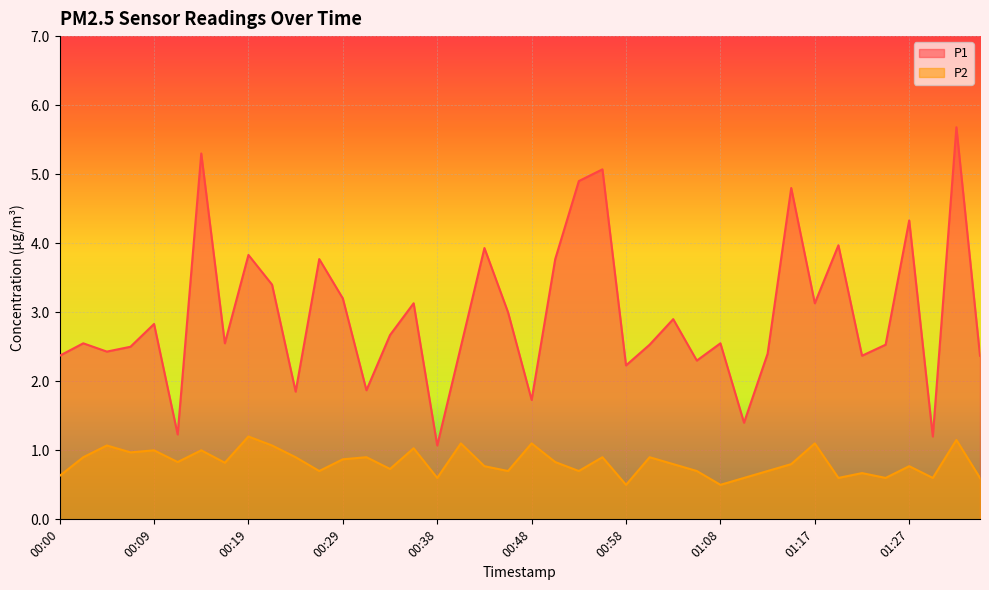

What position from the right is 01:22?

6